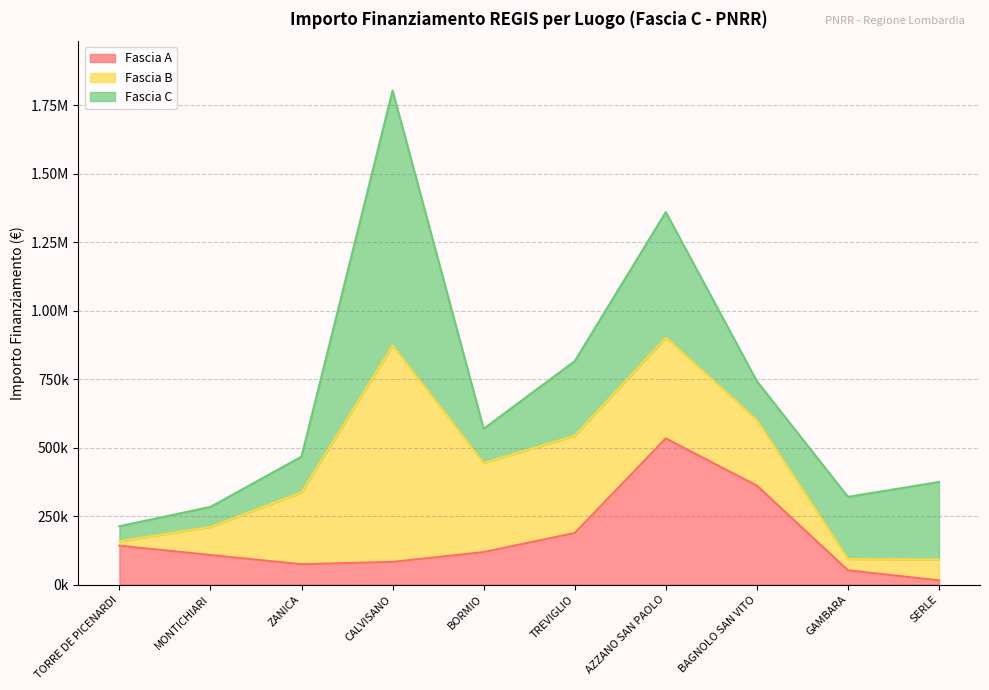

At which category is the sum across all series the highest?

CALVISANO